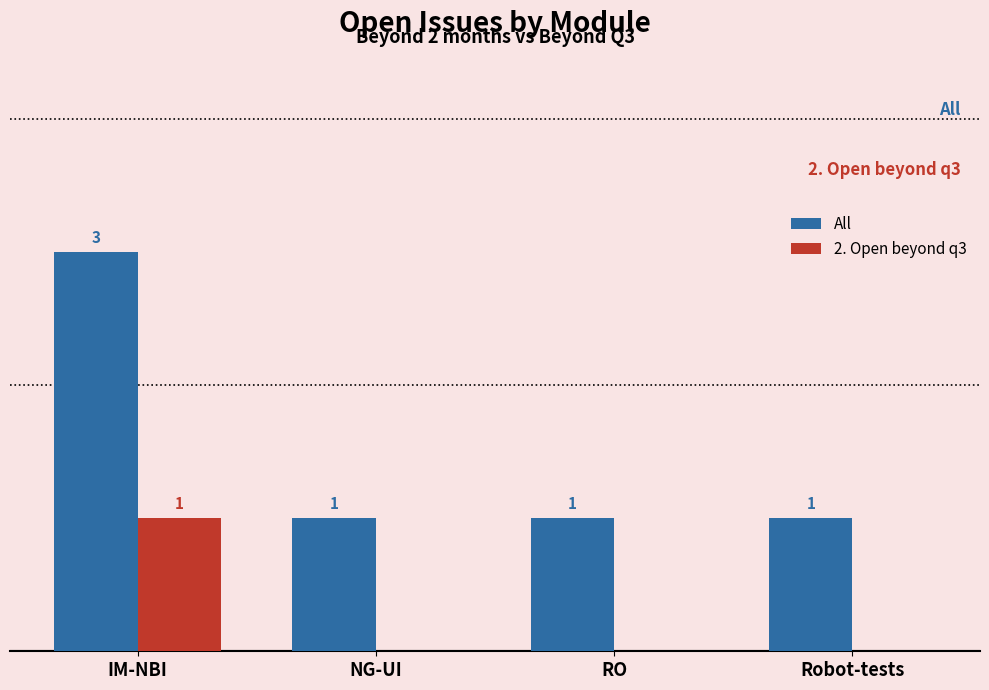

Between IM-NBI and NG-UI, which series saw the biggest shift?

All